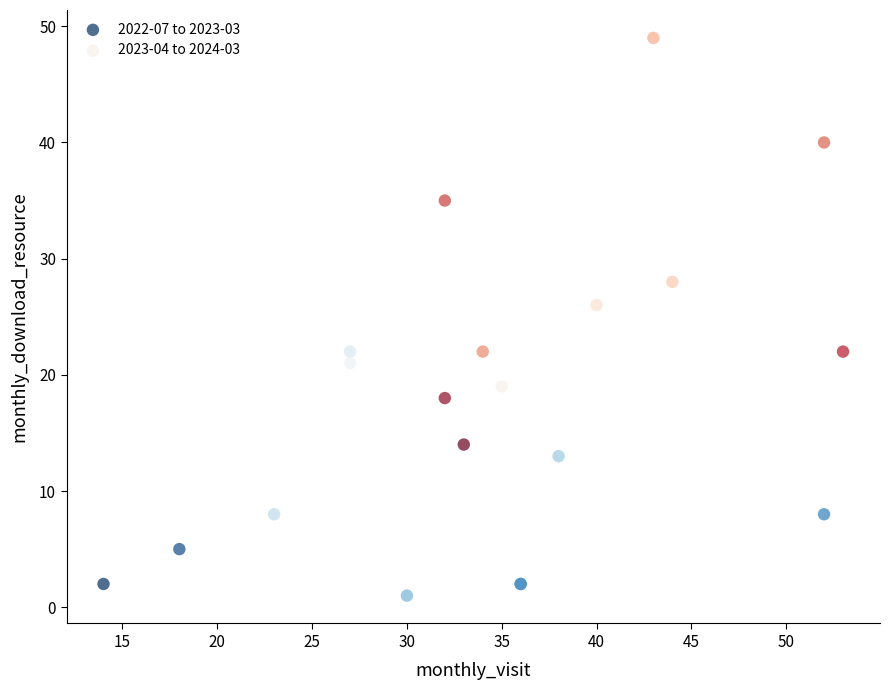

Which series has the widest spread of Y values?

2023-04 to 2024-03